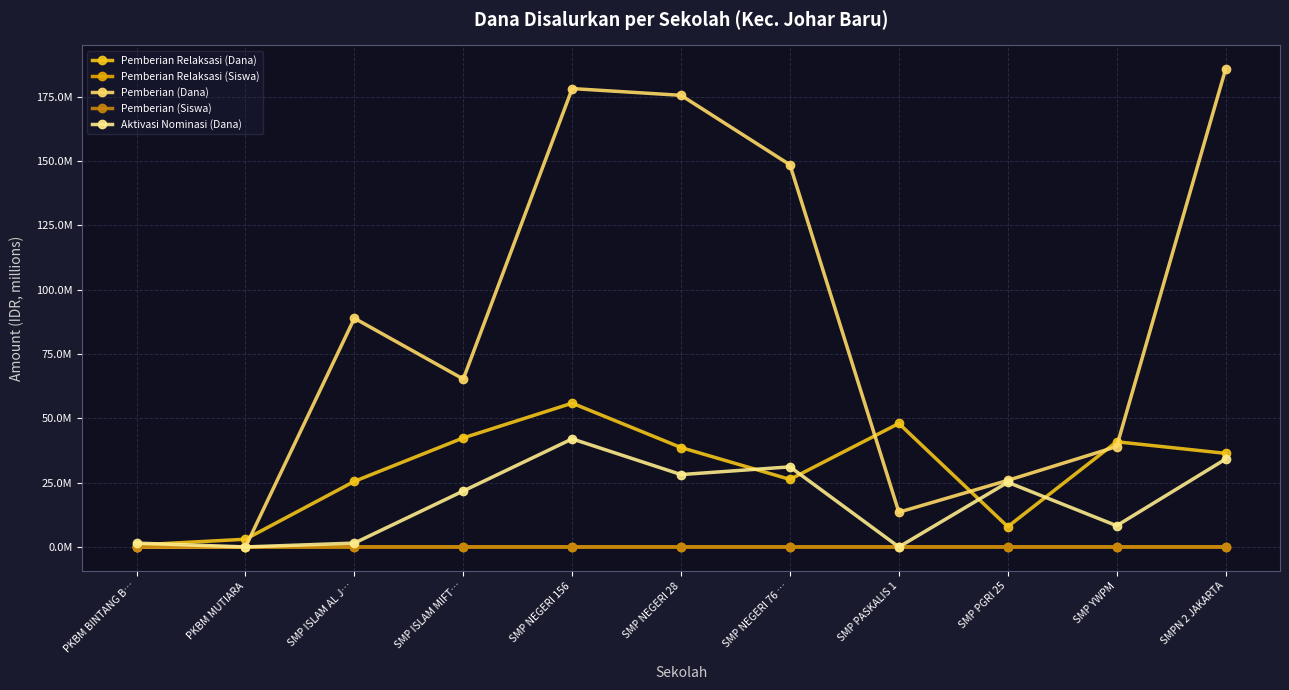

What are all the series names shown in the legend?

Pemberian Relaksasi (Dana), Pemberian Relaksasi (Siswa), Pemberian (Dana), Pemberian (Siswa), Aktivasi Nominasi (Dana)